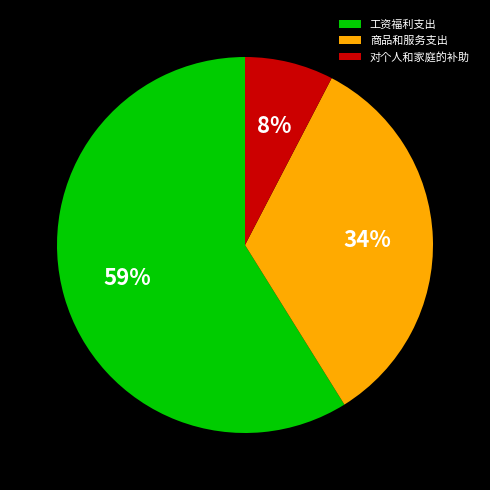

Is it true that 对个人和家庭的补助 is 8% of the pie?

True